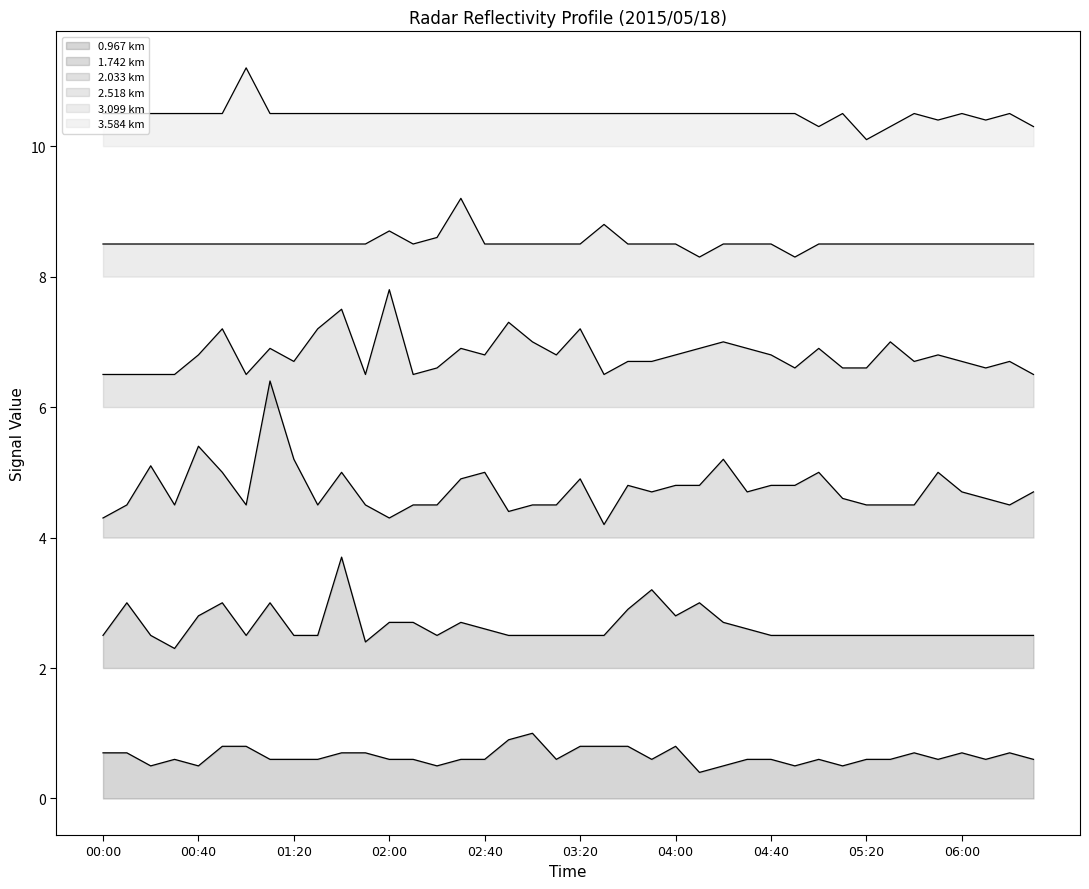

Which has a higher value, 06:20 or 00:50?

00:50